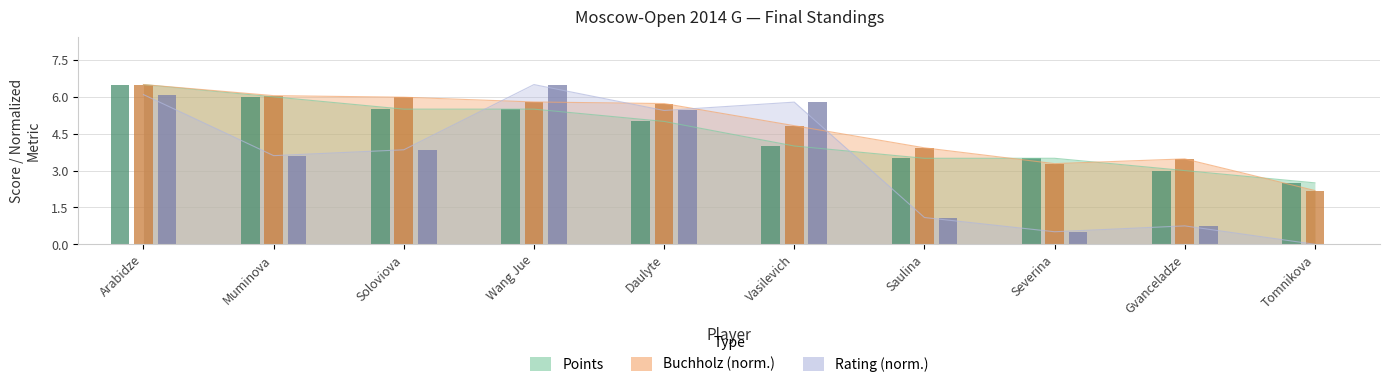

What is the difference between the highest and lowest values at Gvanceladze?

2.7